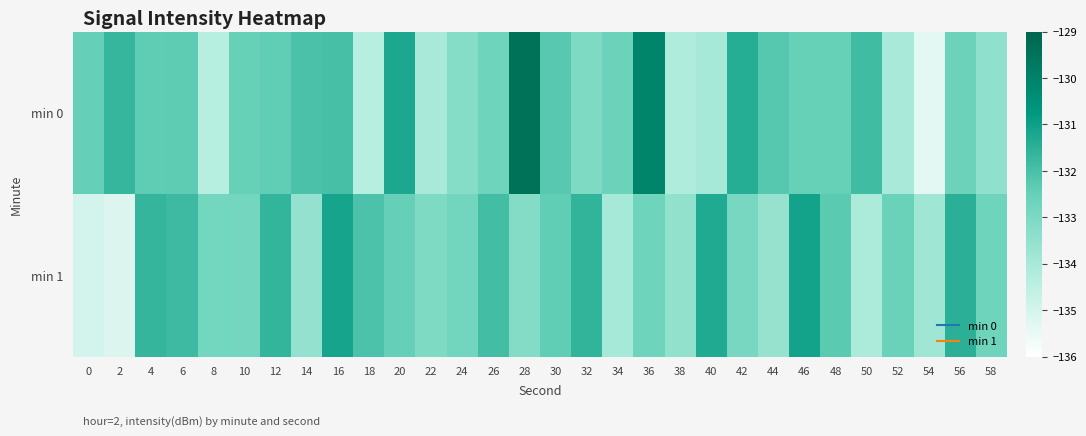

Which series has the widest spread of values?

min 0